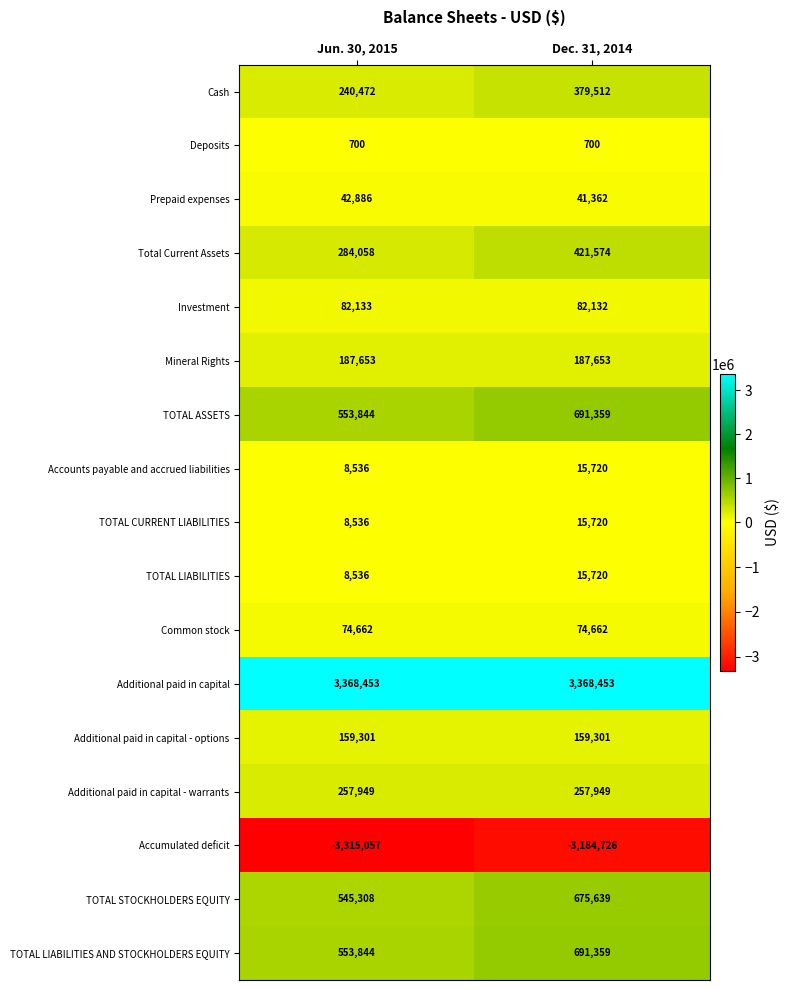

Rank the categories by Investment value from highest to lowest.

Jun. 30, 2015, Dec. 31, 2014